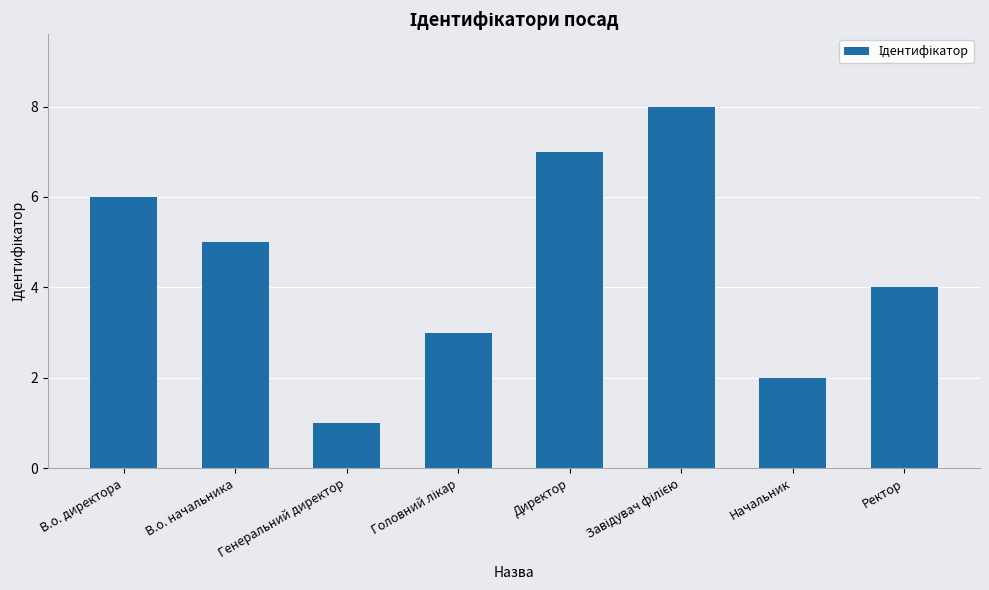

The chart shows a value of 7 at Директор. True or false?

True